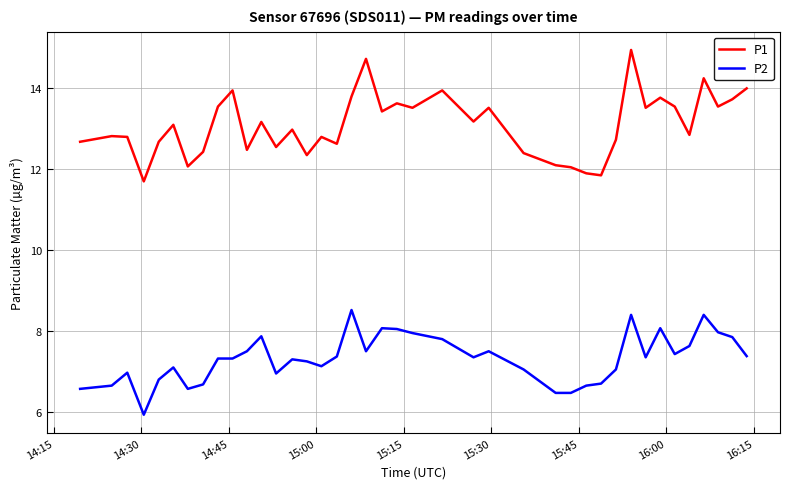

Rank the series by their maximum value, from lowest to highest.

P2, P1